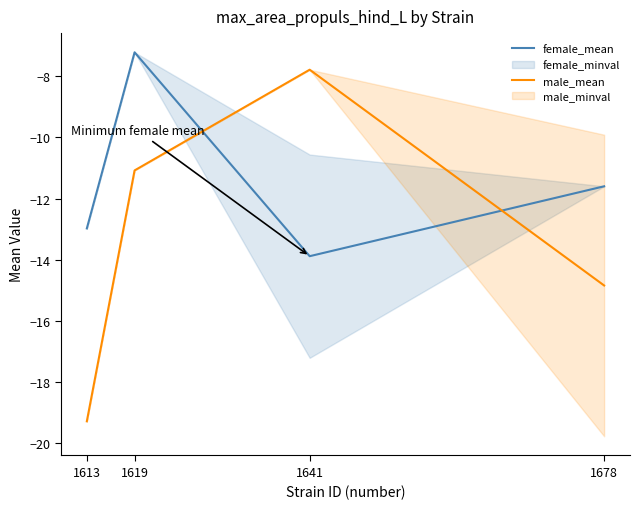

Which series changed the most between 1619 and 1678?

female_mean